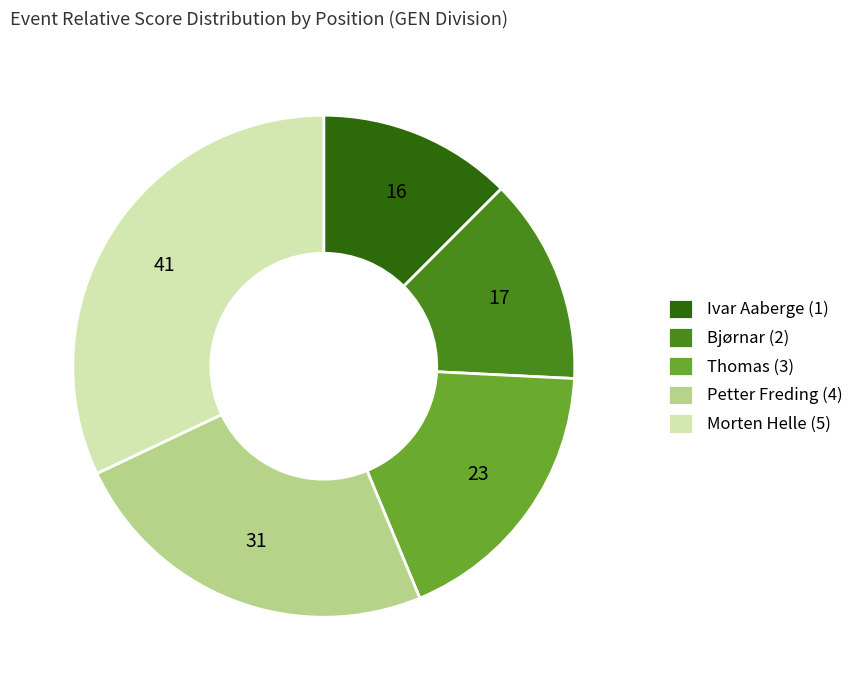

Is Morten Helle (5) the majority of the pie?

No